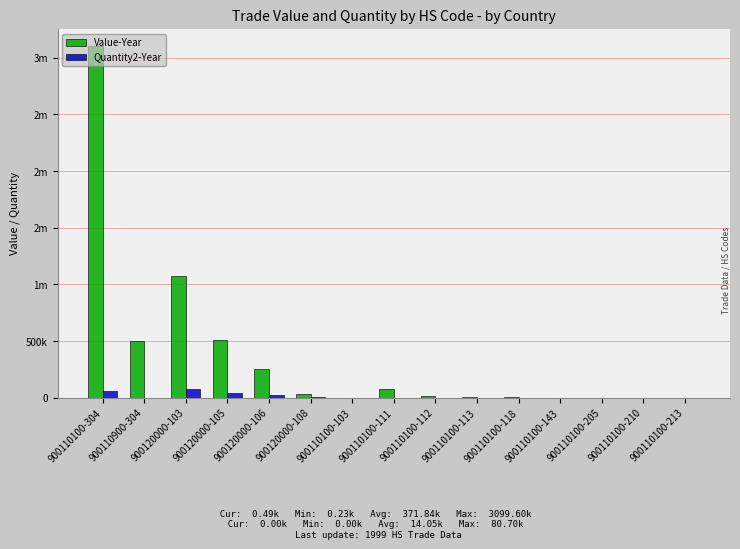

At which category is the sum across all series the highest?

900110100-304